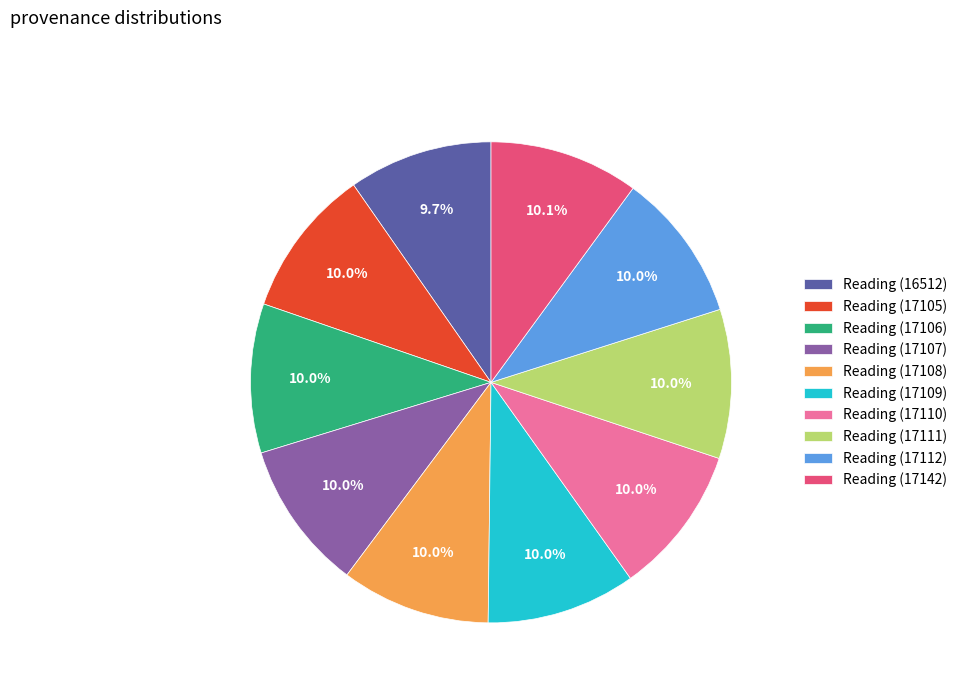

To the nearest percent, what portion does Reading (17112) represent?

10%